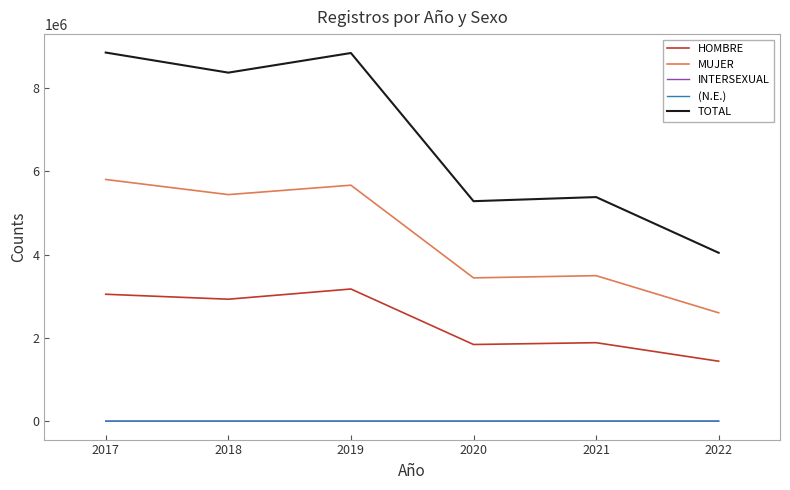

The value of MUJER at 2017 is 8774387. True or false?

False